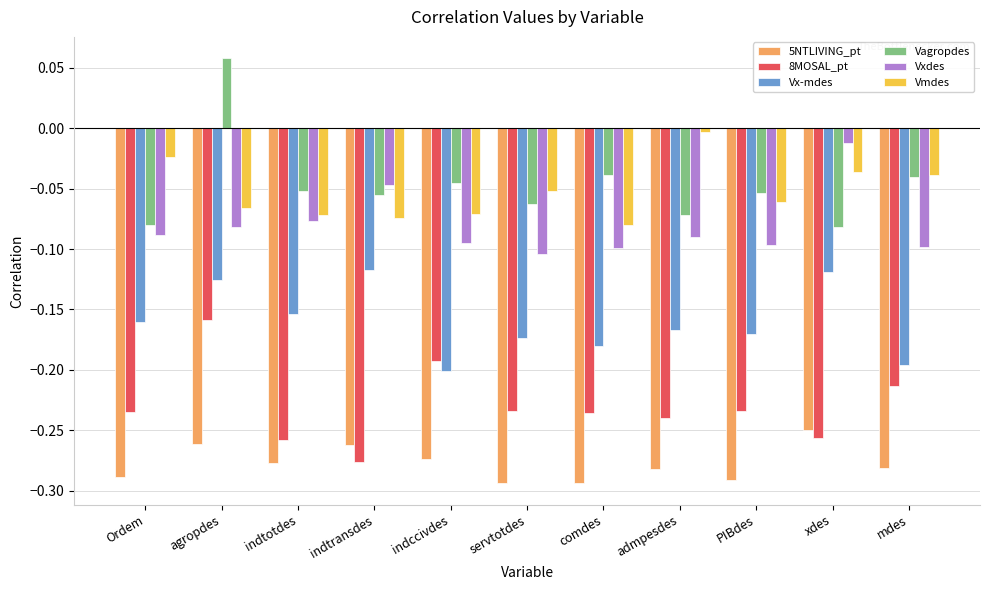

Which series has the largest total across all categories?

Vagropdes